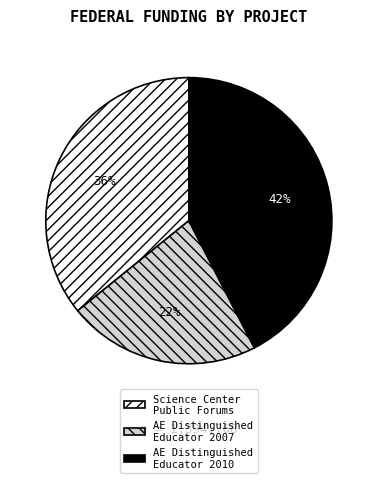

To the nearest percent, what is the average slice percentage?

33%